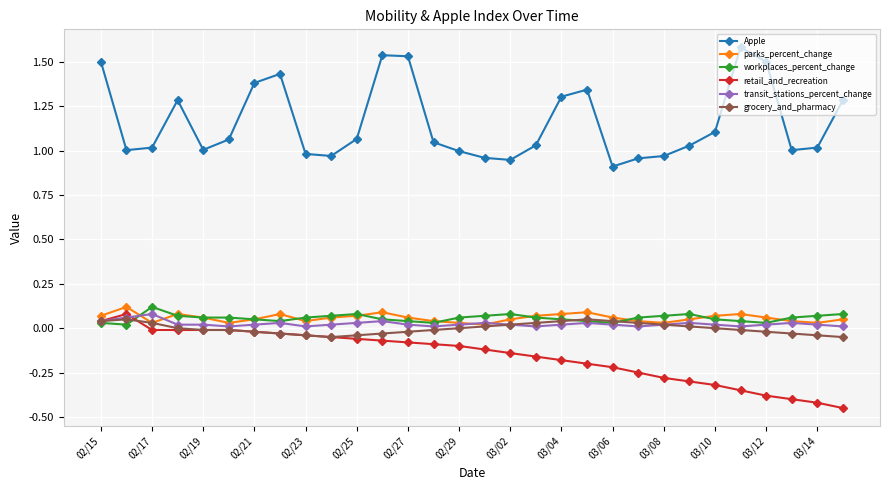

How many series are shown in this chart?

6